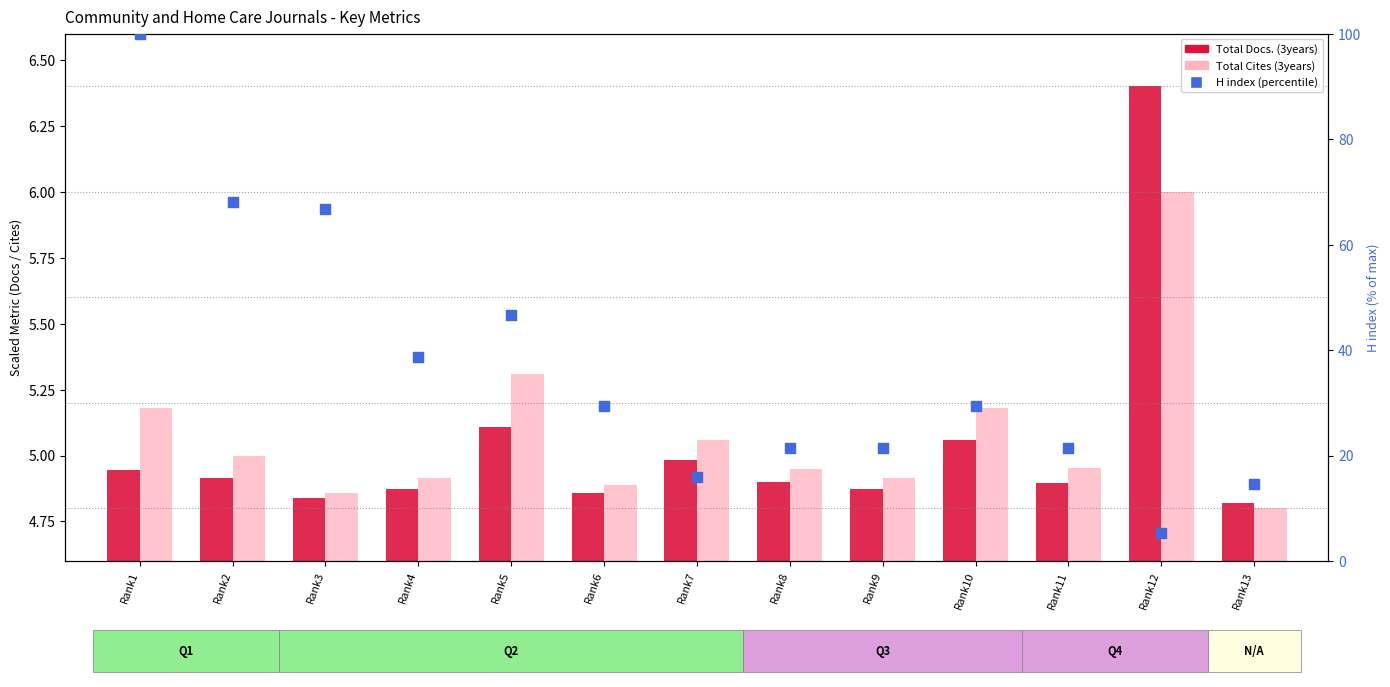

What are all the series names shown in the legend?

Total Docs. (3years), Total Cites (3years), H index (percentile)